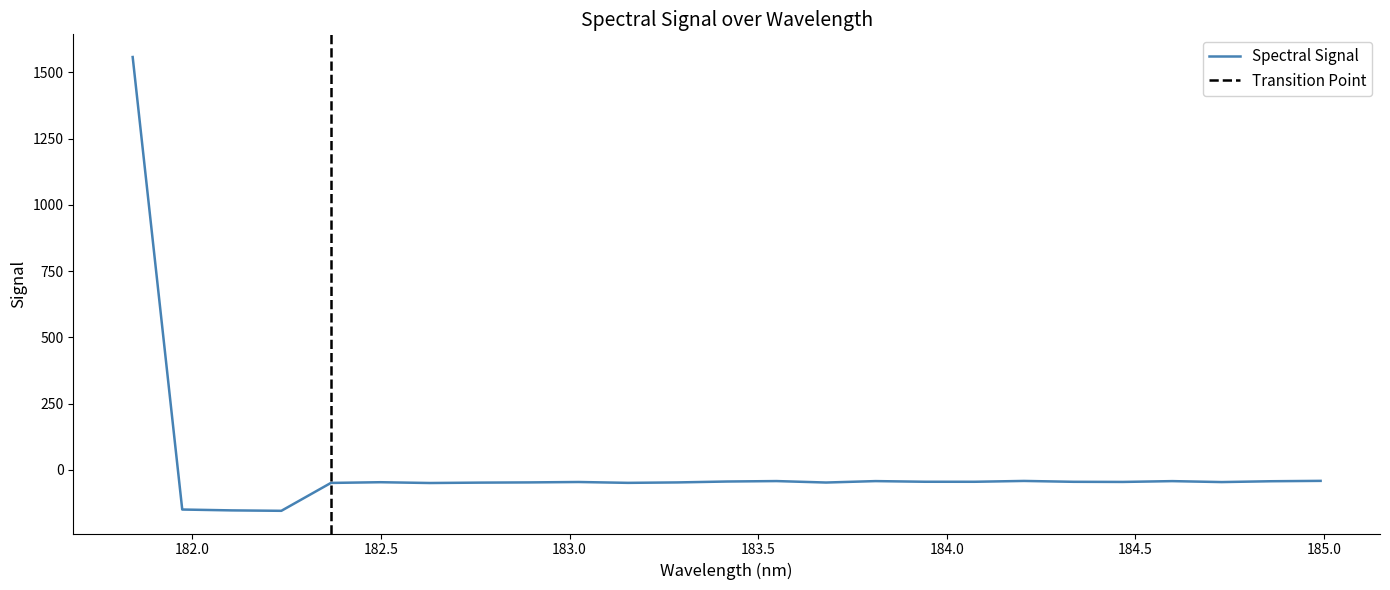

How many positive values are there?

1